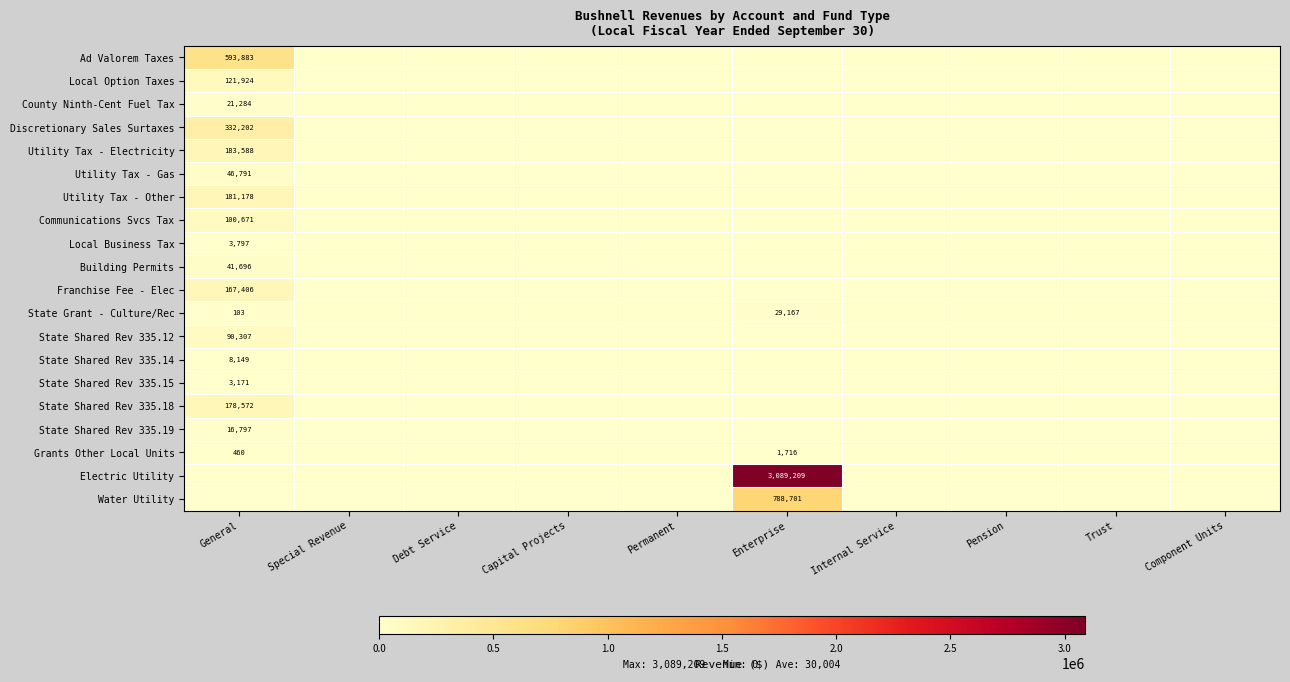

Is the value of Local Business Tax at Enterprise greater than the value of County Ninth-Cent Fuel Tax at Capital Projects?

No